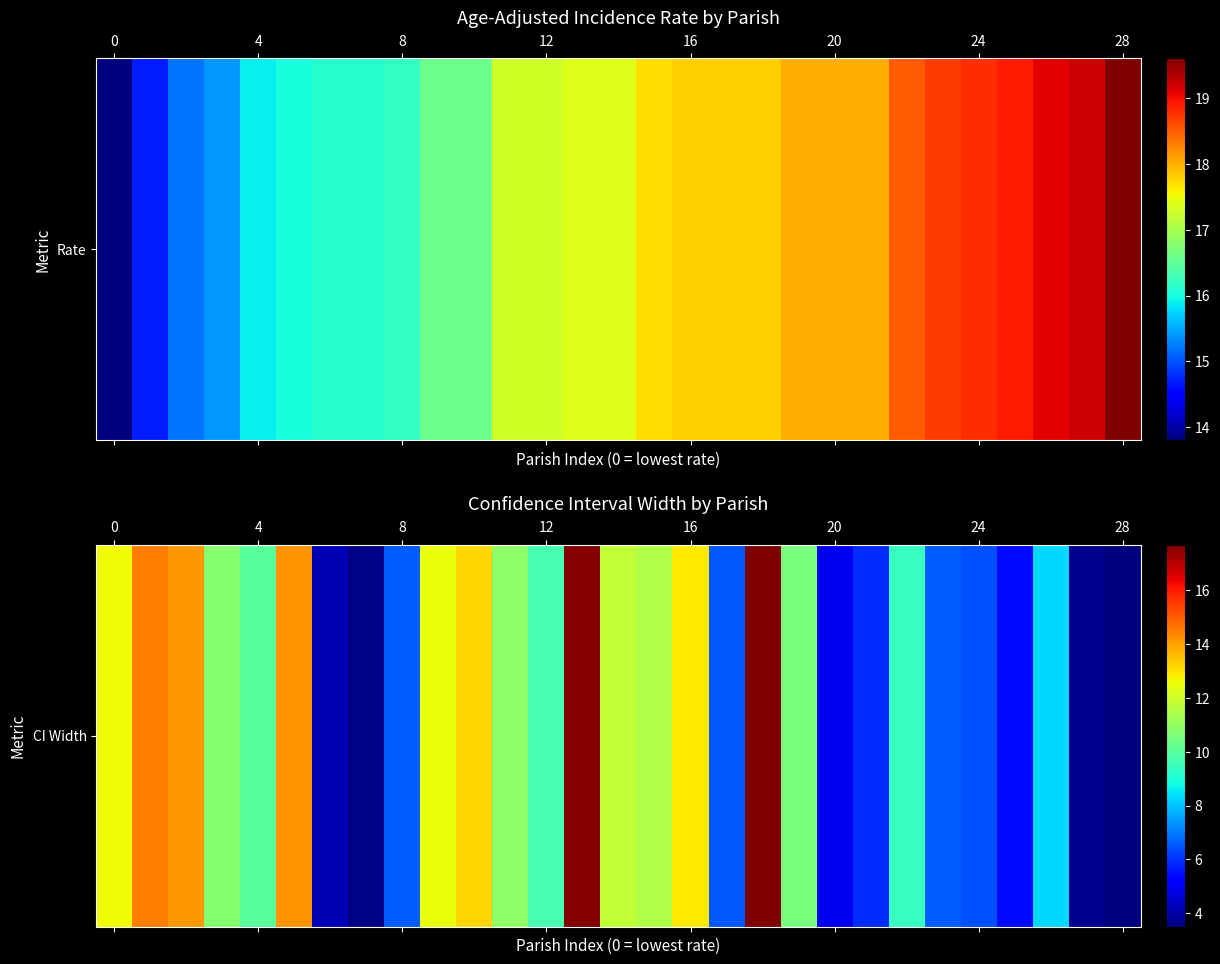

Between 4 and 20, which is larger?

4